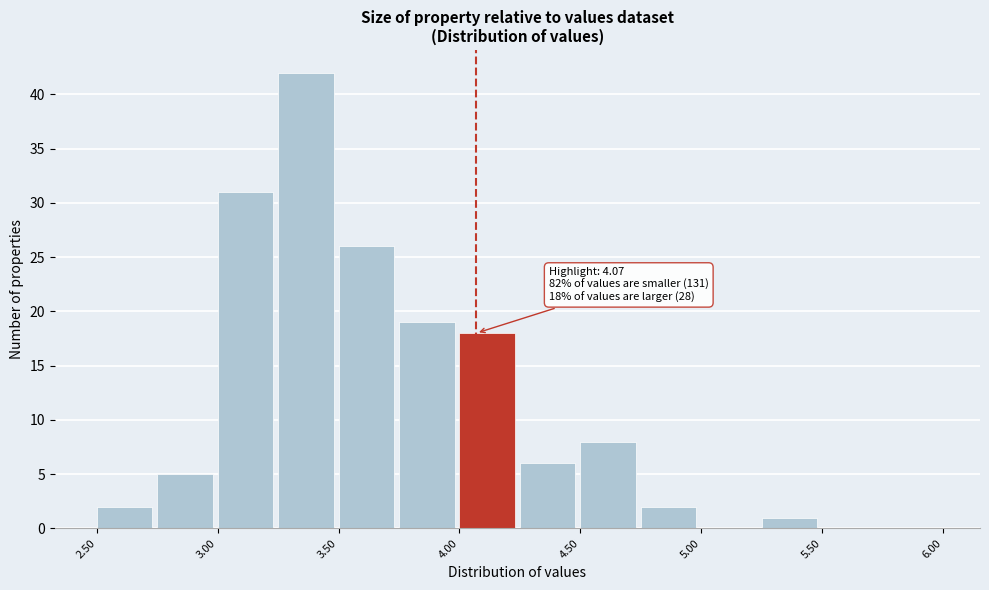

Over which range of the x-axis is the bar tallest?

3.25 to 3.50